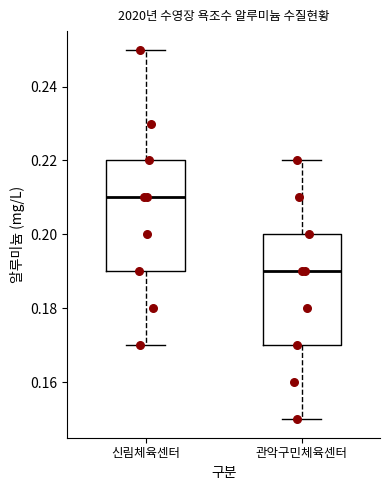

Reading left to right, transcribe this box plot: for each box, give where its median line is, the range the box spans, and where its two whiskers end, as read against the y-axis. The values are not printed on the chart, so give them approximately, as read against the axis.

신림체육센터: median 0.21, box 0.19 to 0.22, whiskers 0.17 to 0.25
관악구민체육센터: median 0.19, box 0.17 to 0.20, whiskers 0.15 to 0.22